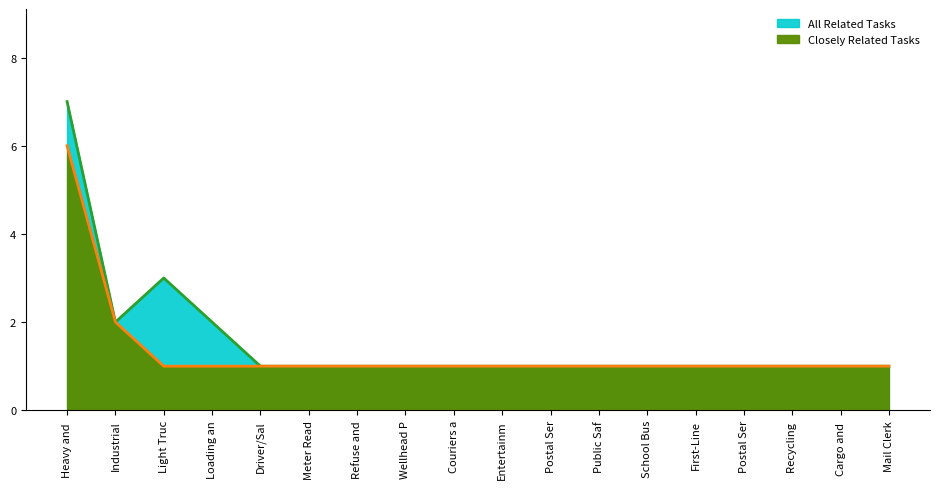

True or false: Closely Related Tasks and All Related Tasks cross at least once.

False